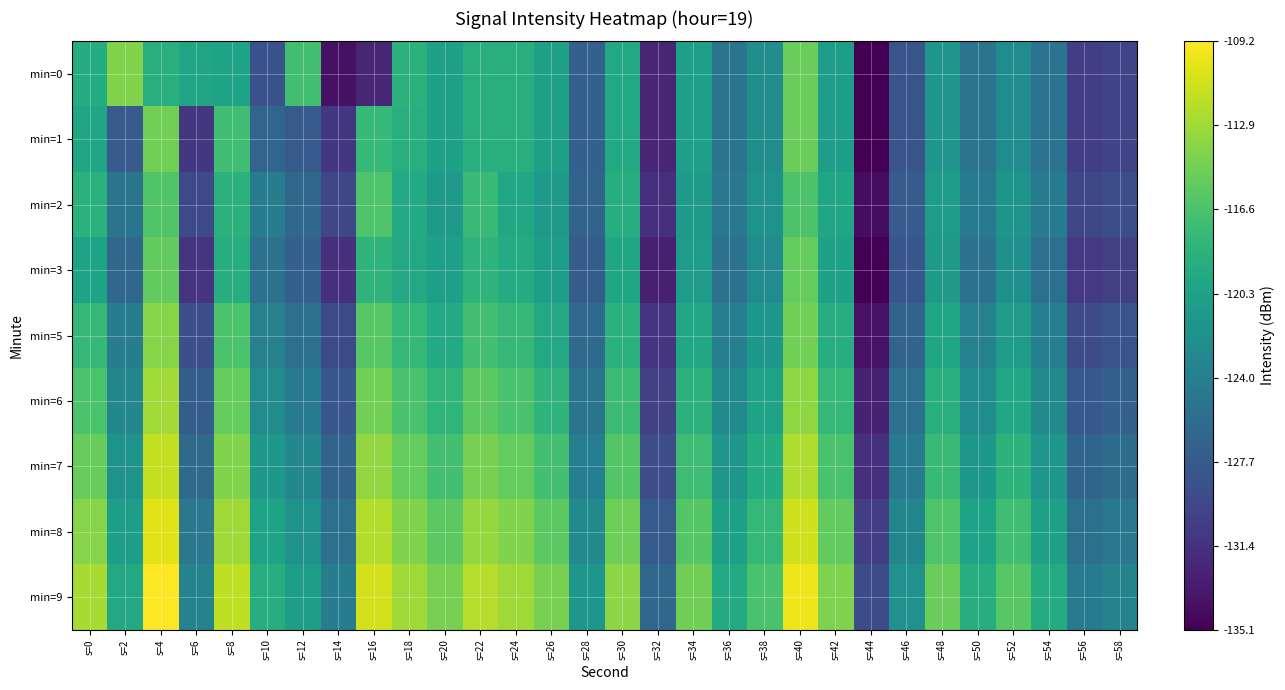

What is the total value across all series at s=46?

-1134.4